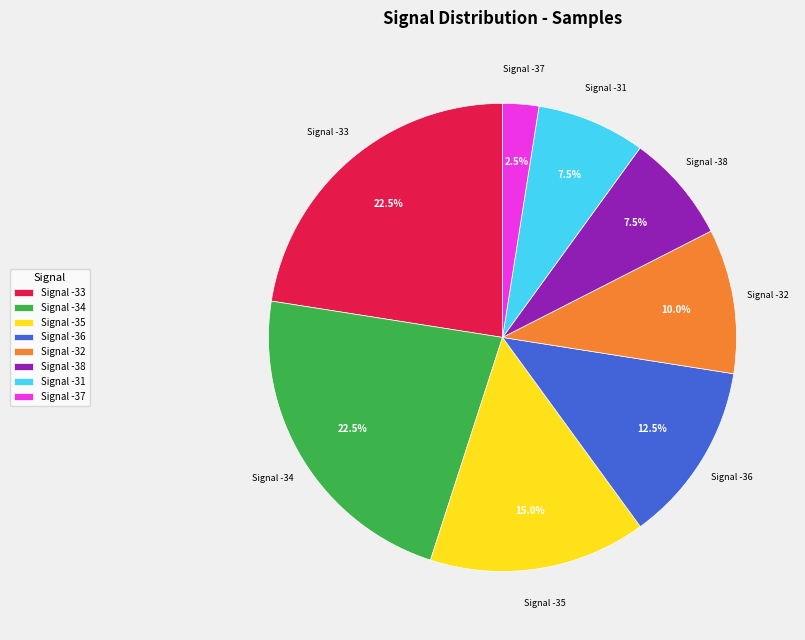

Do Signal -34 and Signal -35 together represent more than half of the pie?

No